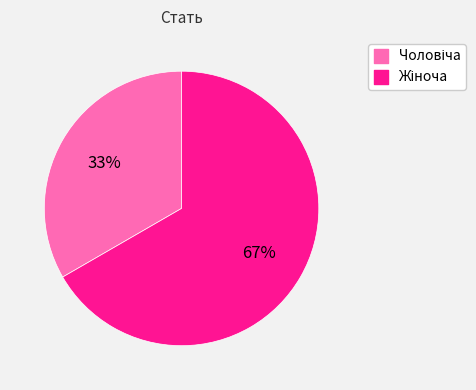

To the nearest percent, what is the average slice percentage?

50%